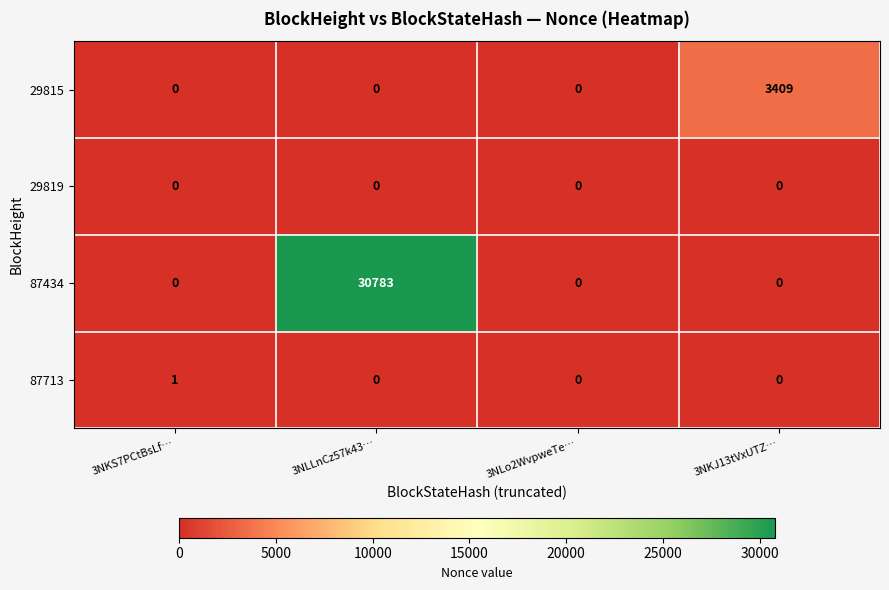

Count the number of categories in the chart.

4